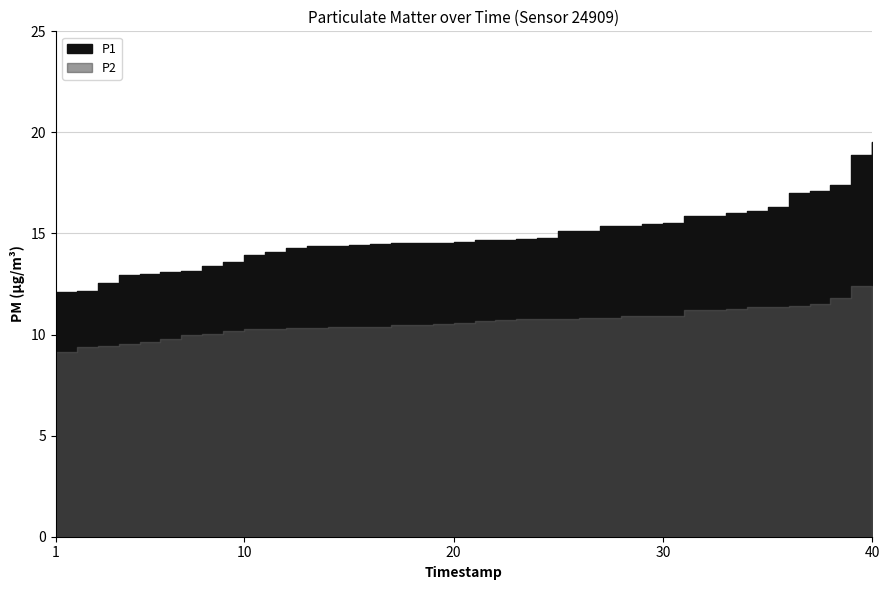

Which series has the largest range (max minus min)?

P1